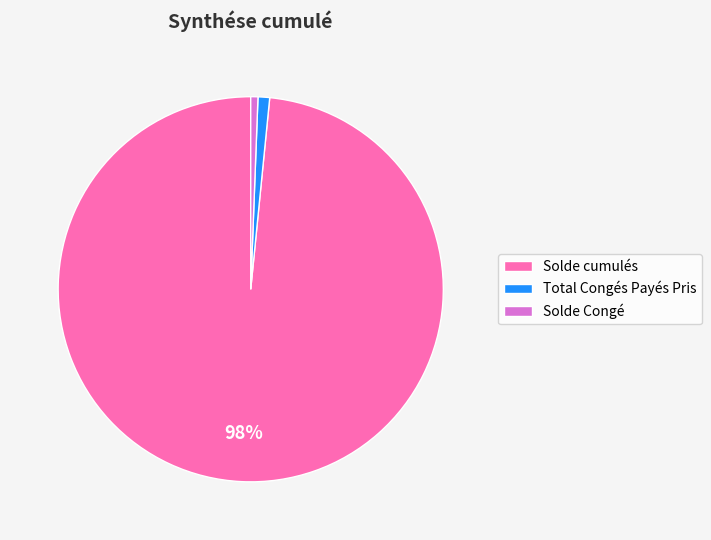

To the nearest percent, what portion does Solde Congé represent?

1%